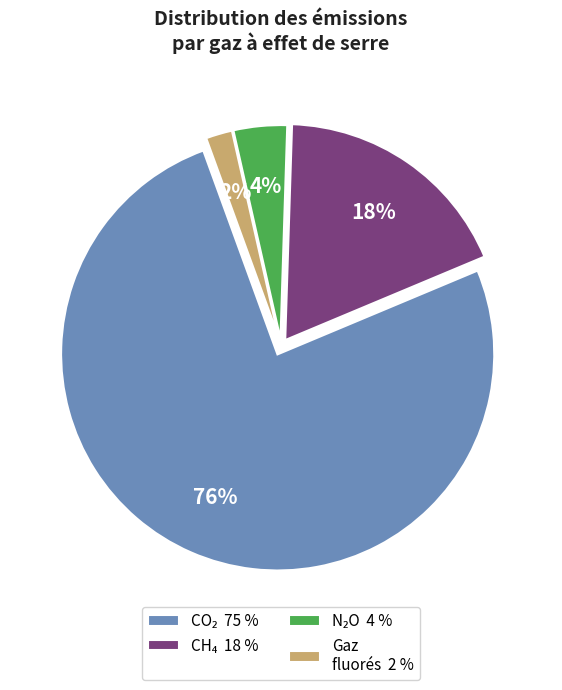

Is there any slice that represents more than half of the pie?

Yes